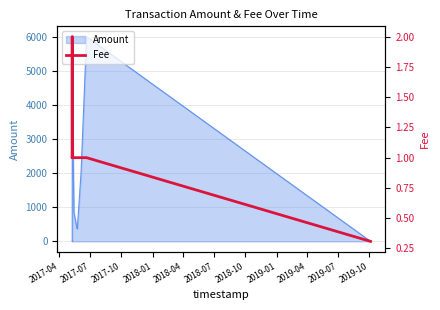

What is the maximum value for Amount?

6000.0